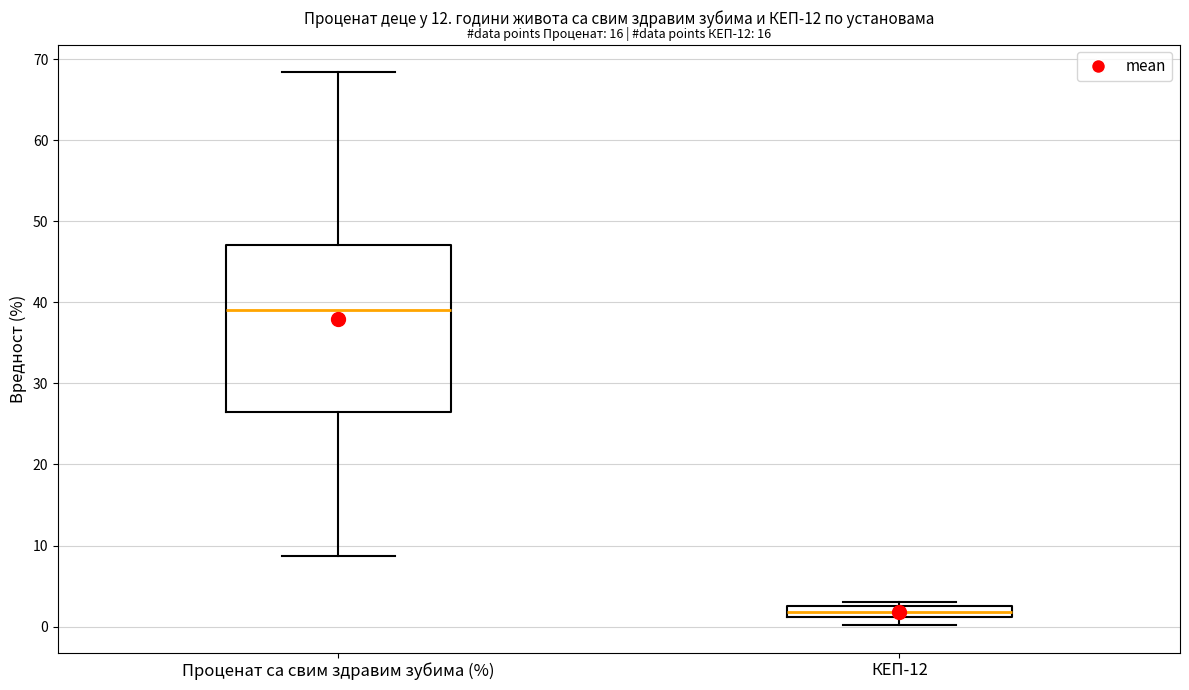

Comparing the boxes themselves (not the whiskers), which one is the tallest?

Проценат са свим здравим зубима (%)